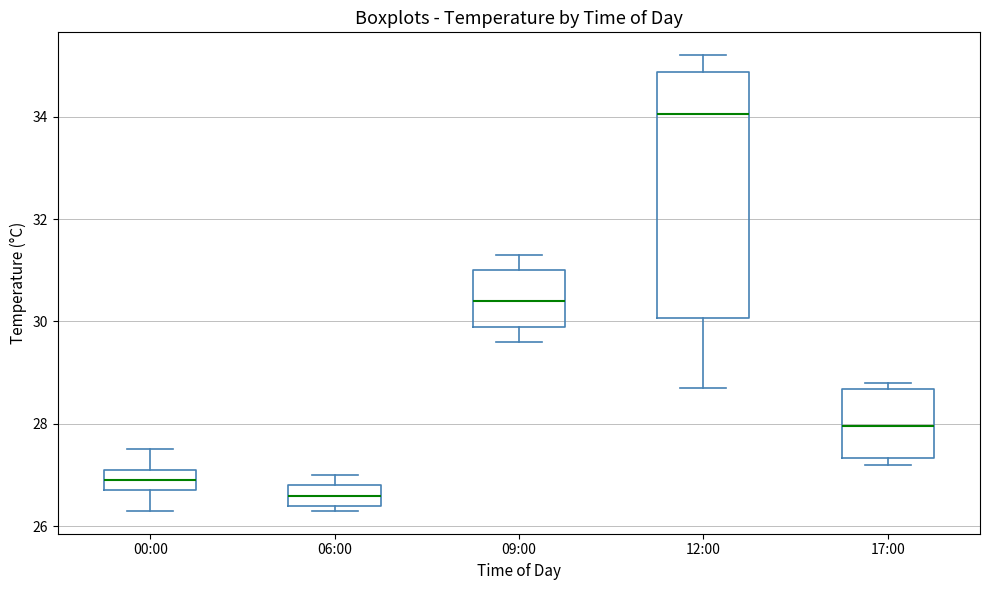

Reading left to right, read every box against the y-axis: the position of its median line, the range the box covers, and the ends of its whiskers. The values are not printed on the chart, so give them approximately, as read against the axis.

00:00: median 27.0, box 26.8 to 27.2, whiskers 26.4 to 27.6
06:00: median 26.6, box 26.4 to 26.8, whiskers 26.4 (just below the box's lower edge) to 27.0
09:00: median 30.4, box 30.0 to 31.0, whiskers 29.6 to 31.4
12:00: median 34.0, box 30.0 to 34.8, whiskers 28.8 to 35.2
17:00: median 28.0, box 27.4 to 28.6, whiskers 27.2 to 28.8